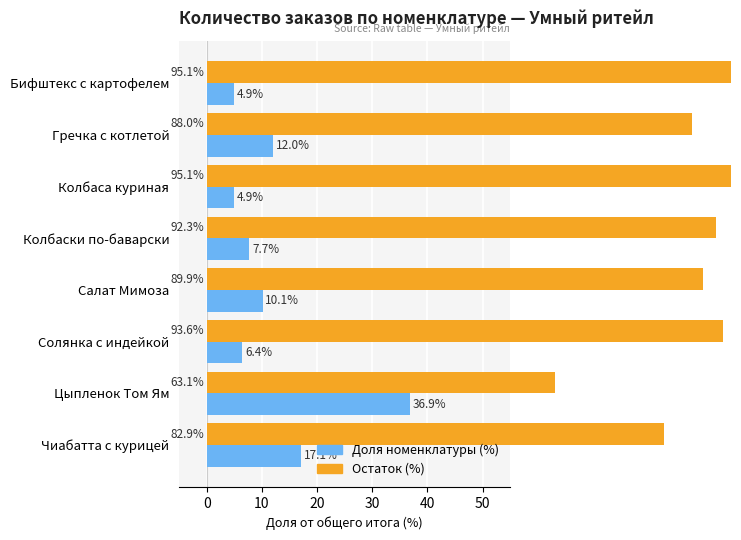

How many categories are shown in the chart?

8